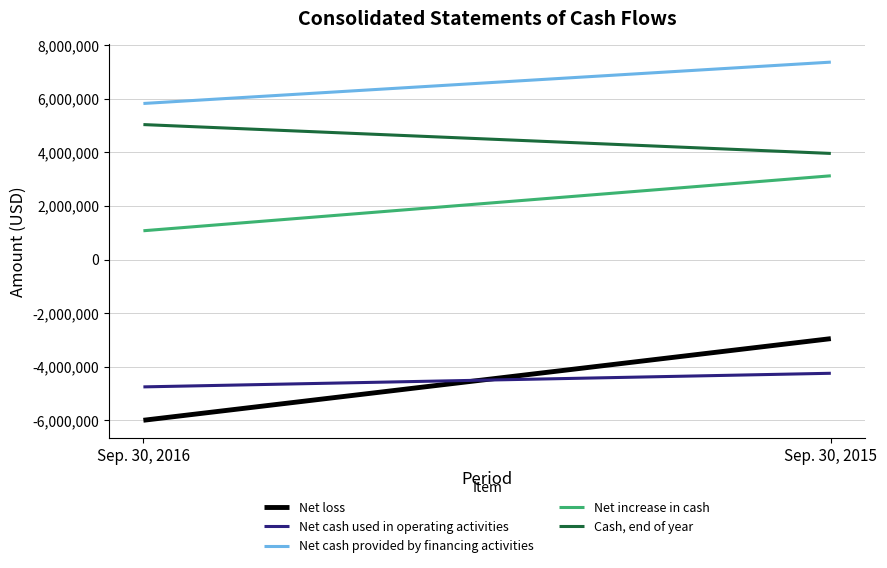

Reading left to right, what are all the values shown in this chart?

Net loss: -5992370	-2947526
Net cash used in operating activities: -4747027	-4239386
Net cash provided by financing activities: 5823403	7365966
Net increase in cash: 1076376	3126580
Cash, end of year: 5036476	3960100